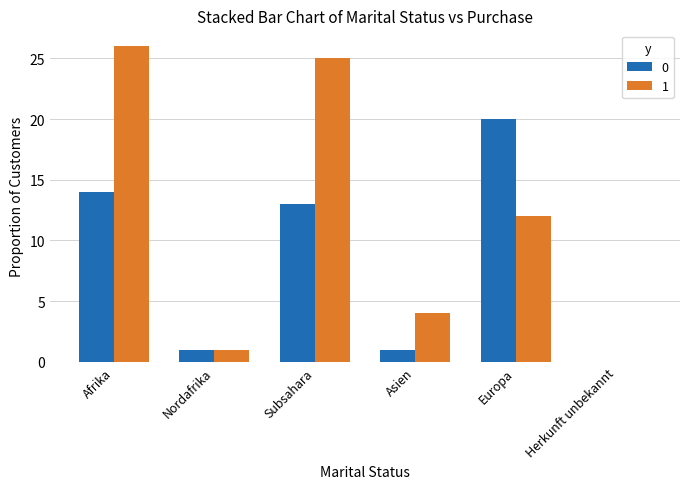

The value of 1 at Nordafrika is 1. True or false?

True